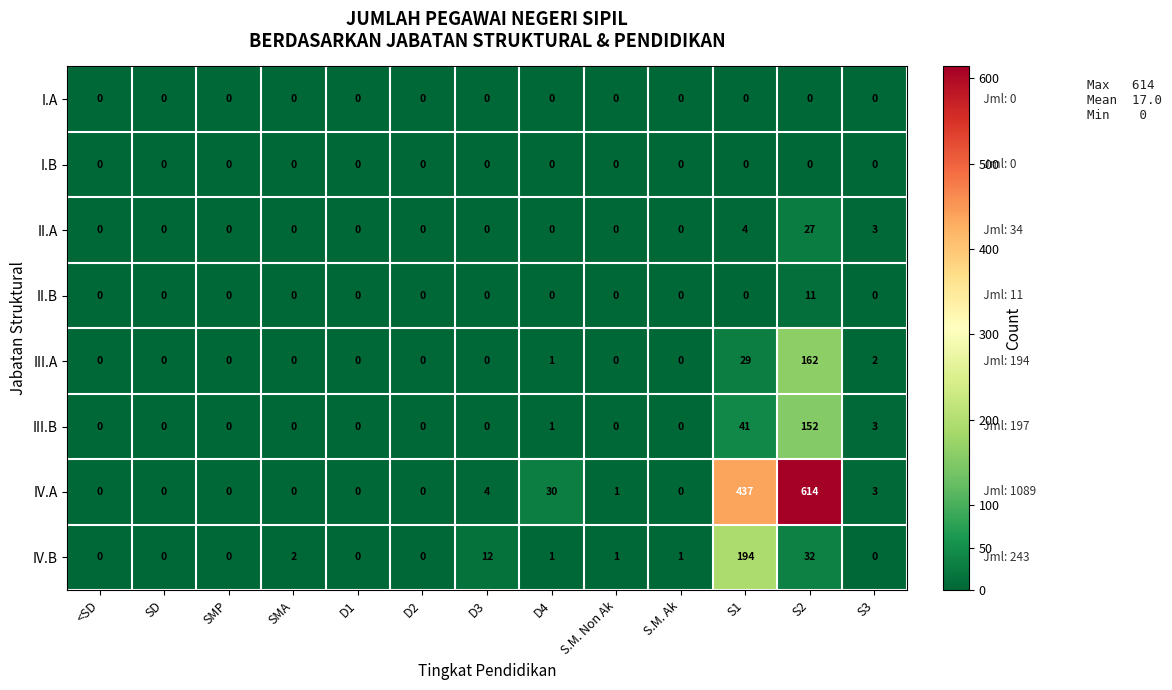

What is the maximum value shown in the chart?

614